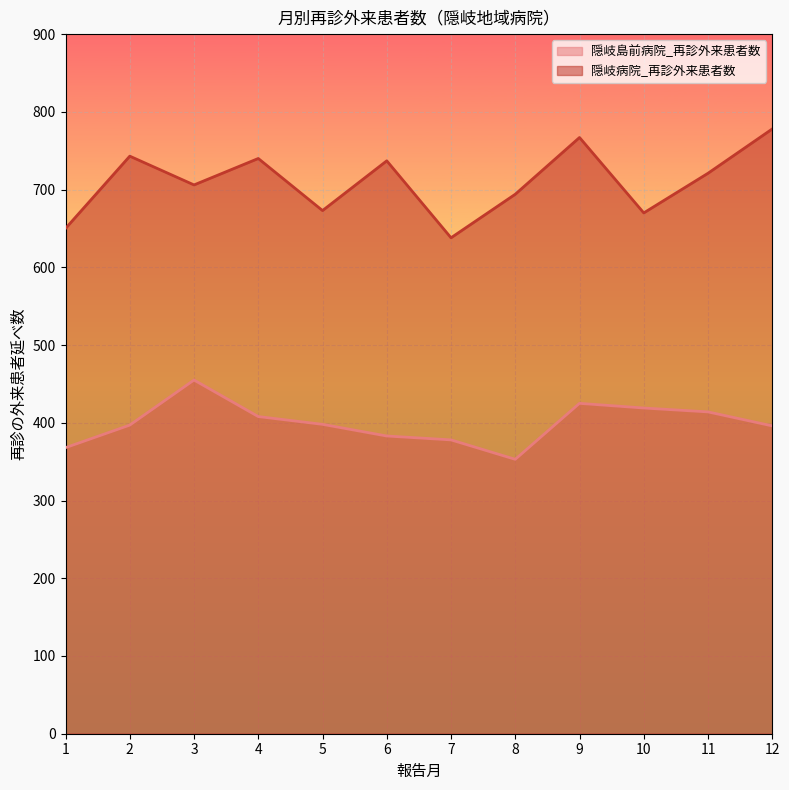

Where is the first local maximum for 隠岐島前病院_再診外来患者数?

3